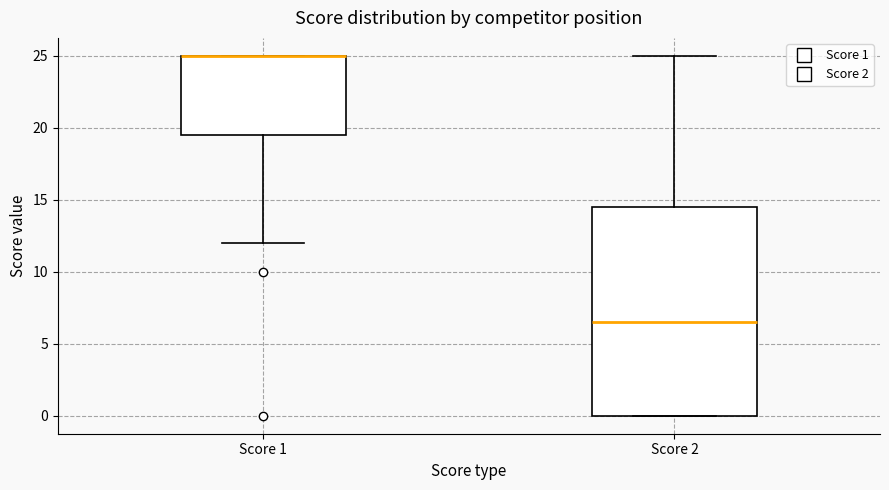

Which box is the tallest, from its lower edge to its upper edge?

Score 2